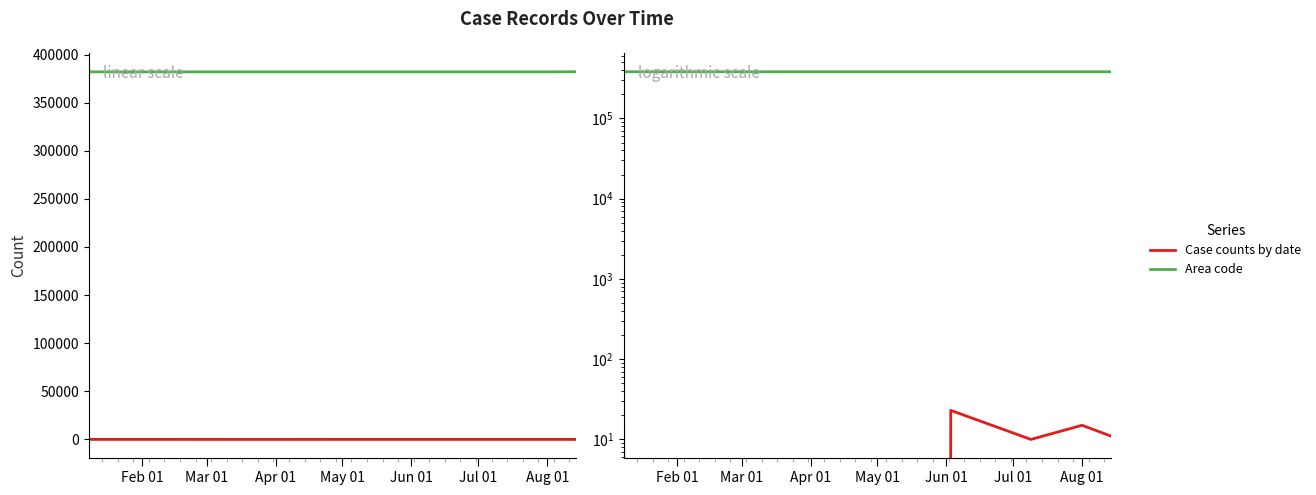

True or false: Area code has more than 2 points higher than both neighbors.

False